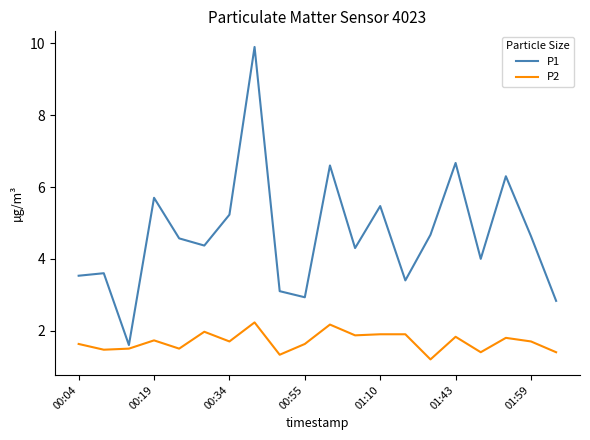

Which series has the largest total across all categories?

P1